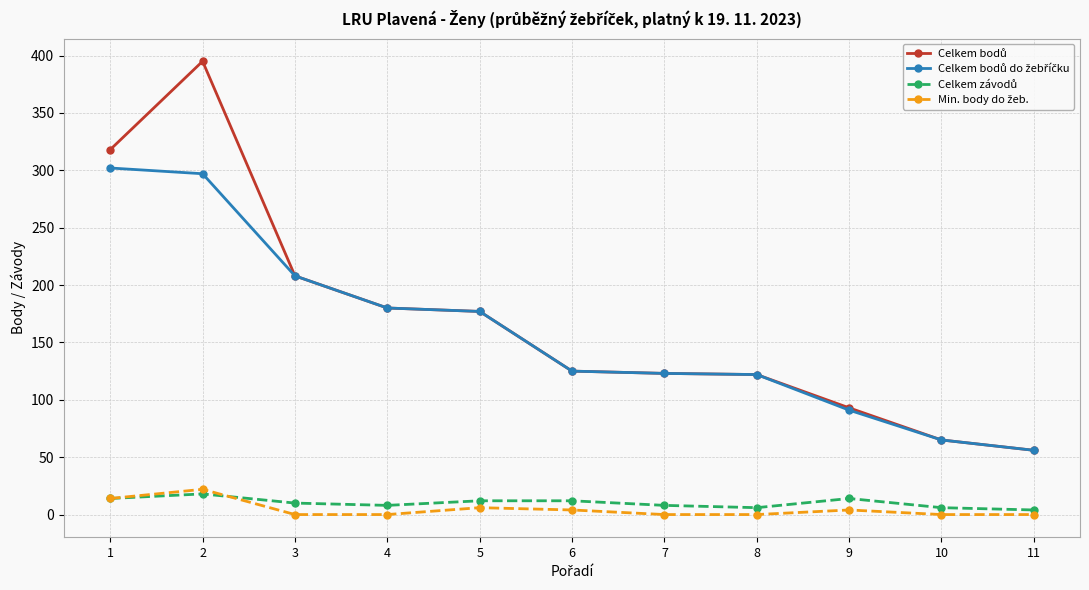

How many distinct data groups are displayed?

4